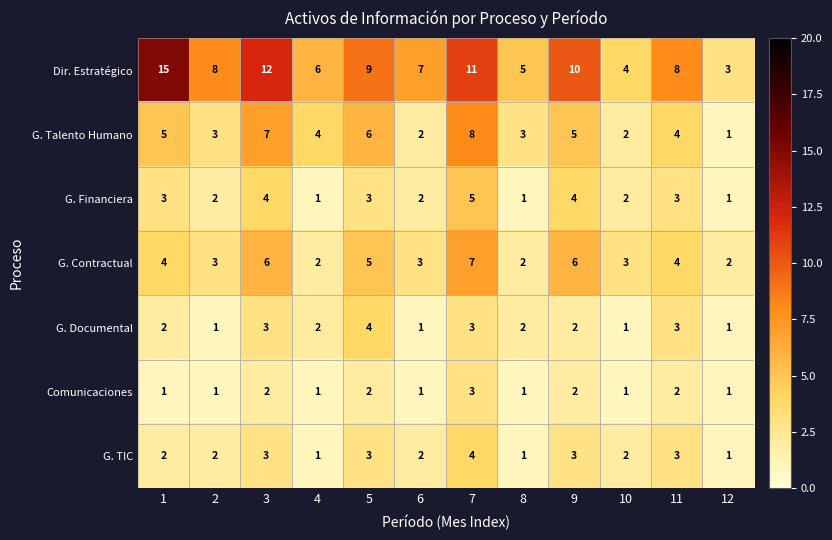

Which series has the largest range (max minus min)?

Dir. Estratégico